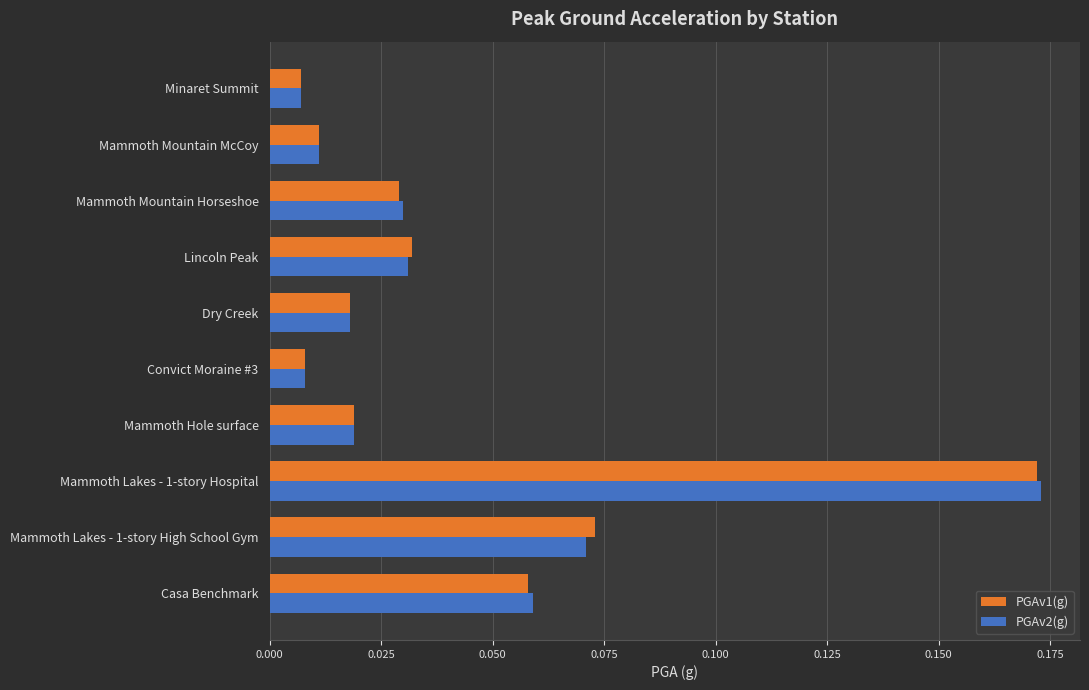

At how many categories does at least one series exceed 0?

10